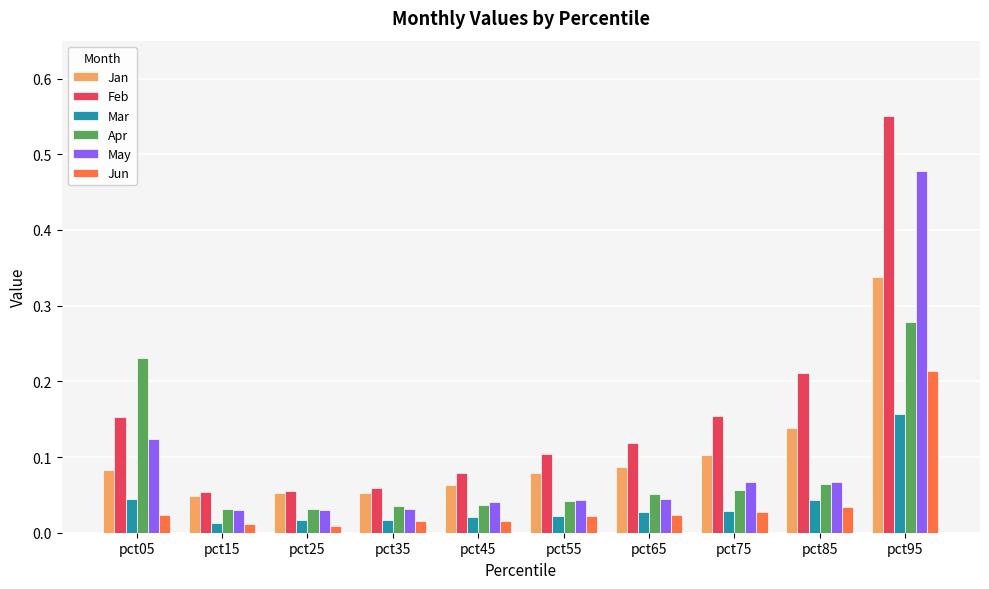

Which series changed the most between pct05 and pct85?

Apr